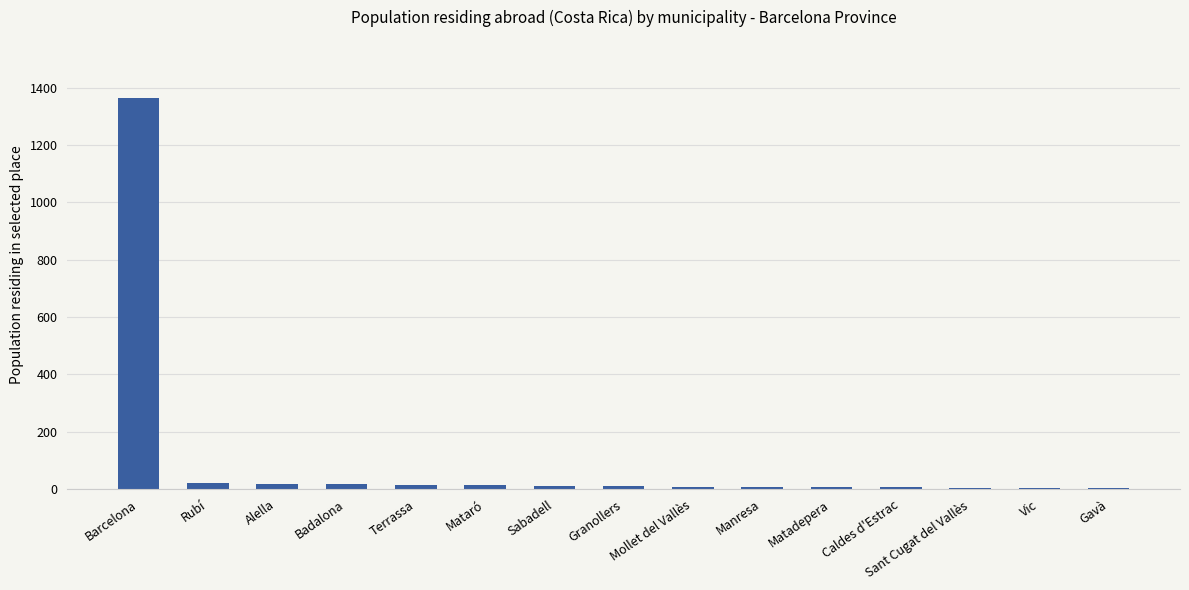

What is the average value?

101